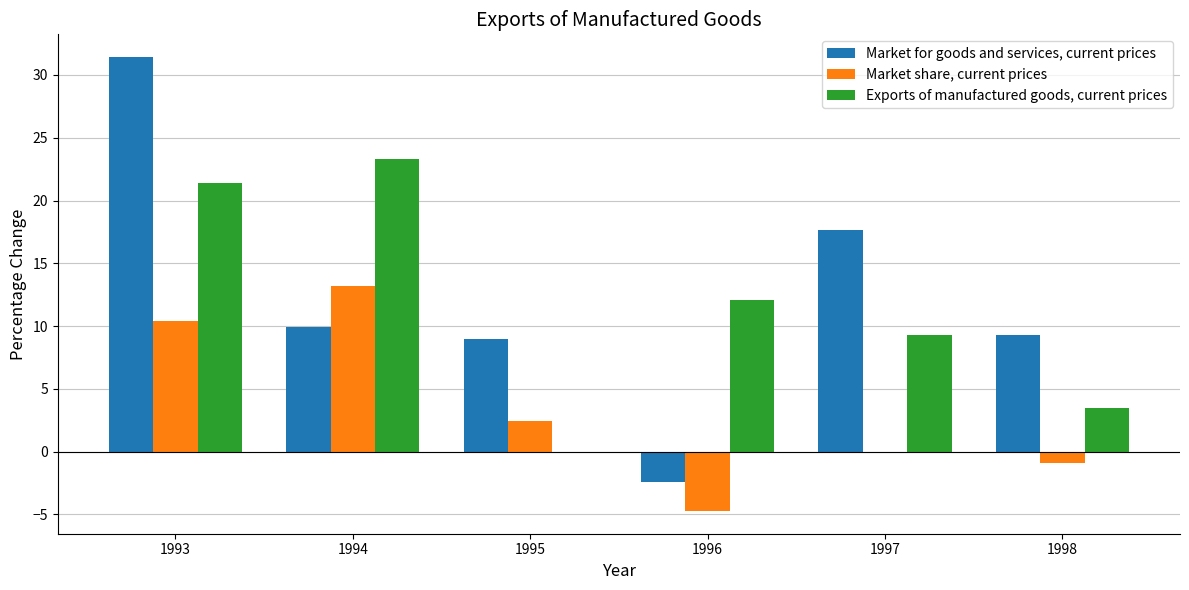

What is the highest value of the Market for goods and services, current prices series?

31.4